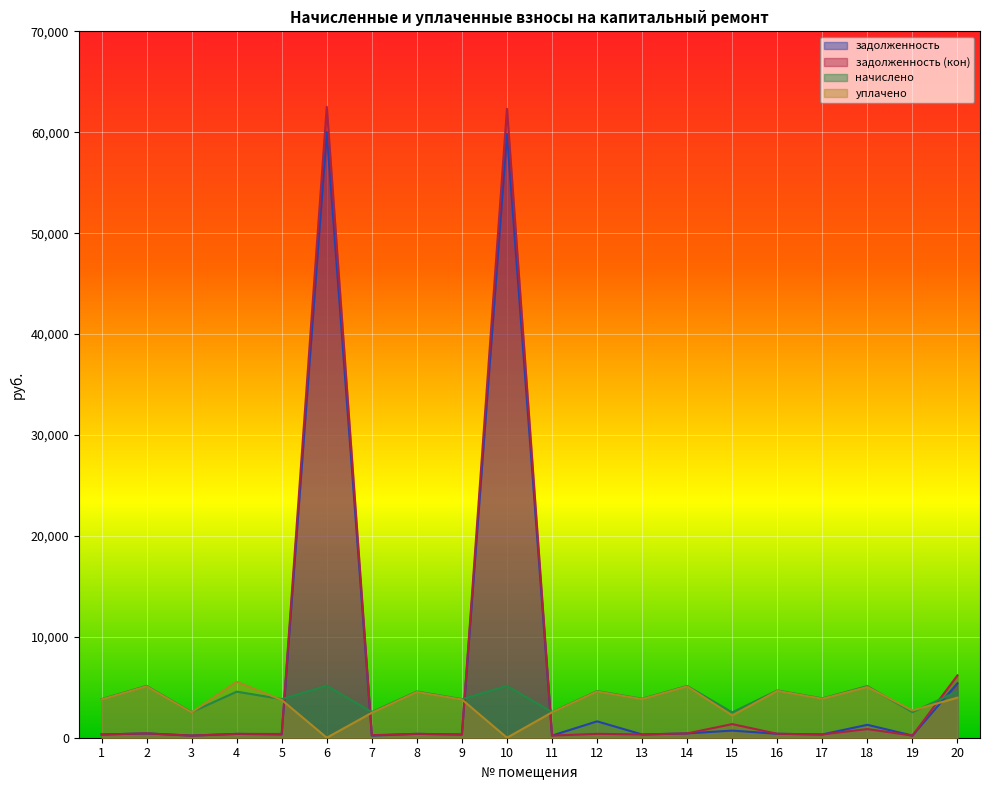

List the labels in order of начислено value, largest first.

6, 2, 10, 14, 18, 16, 12, 20, 8, 4, 17, 13, 5, 1, 9, 7, 11, 3, 19, 15